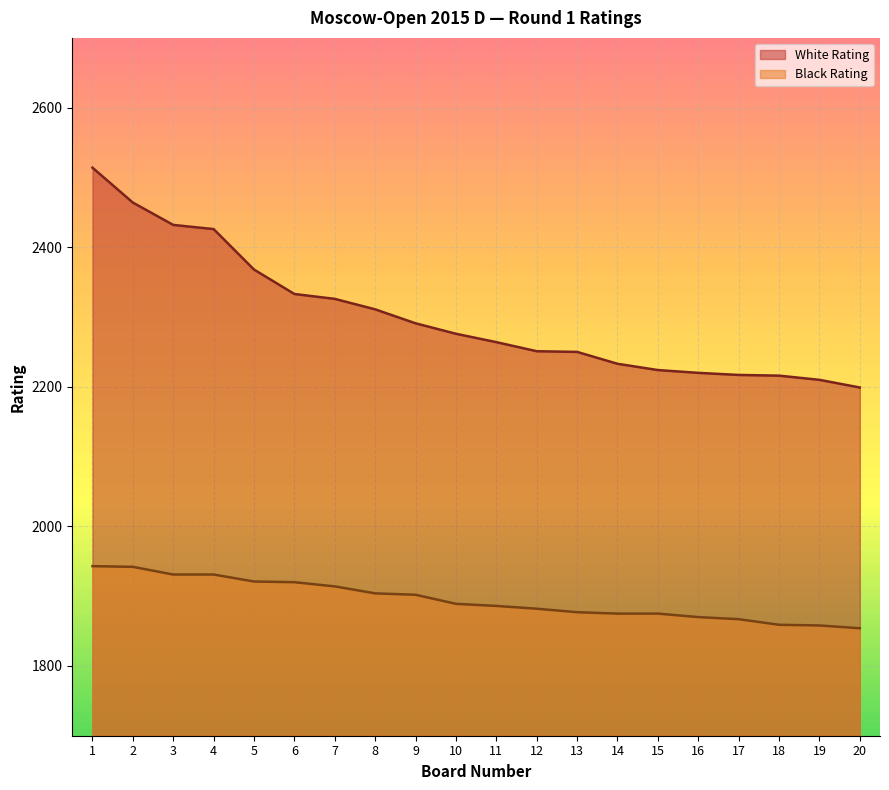

What is the smallest value displayed?

1854